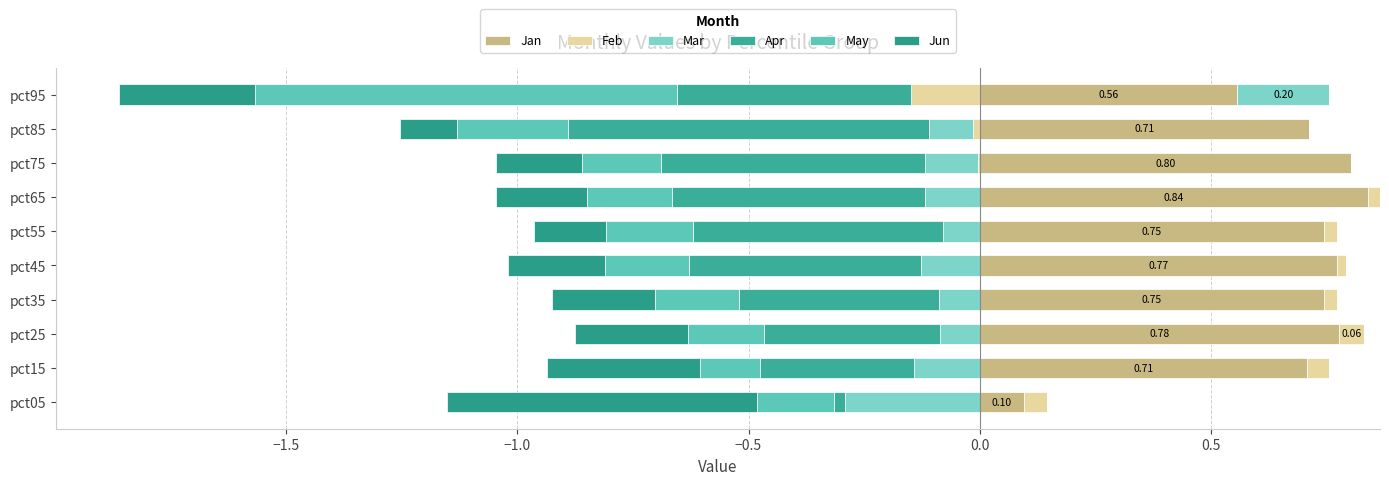

The value of Jun at 8 is 0.9. True or false?

False